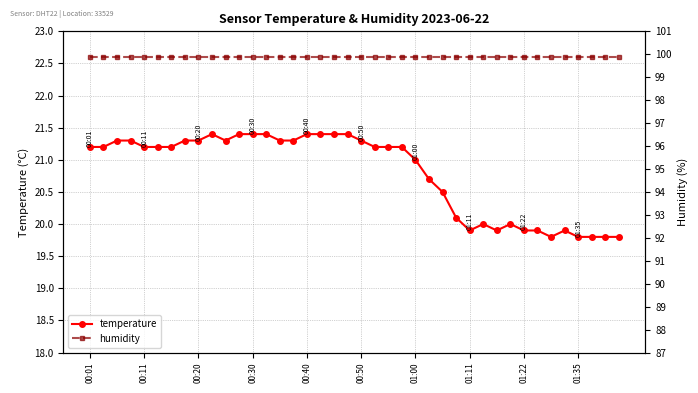

Is it true that temperature equals 21.3 at 00:20?

True